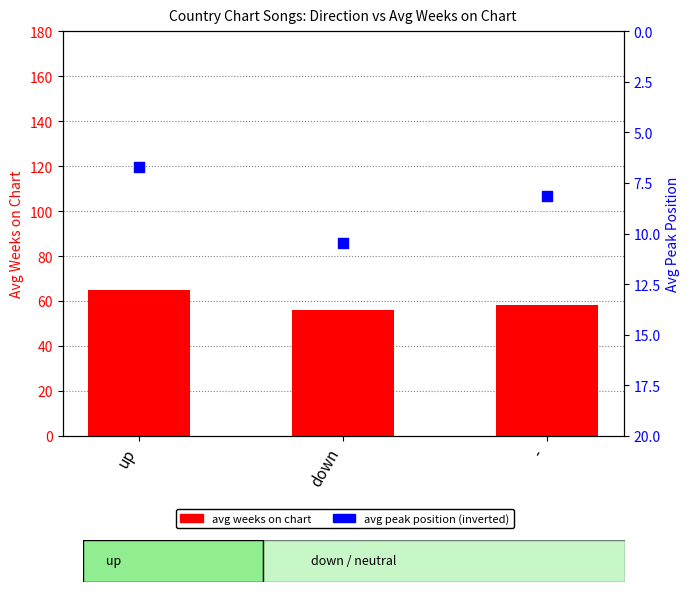

Which series contains the highest Y value?

avg weeks on chart